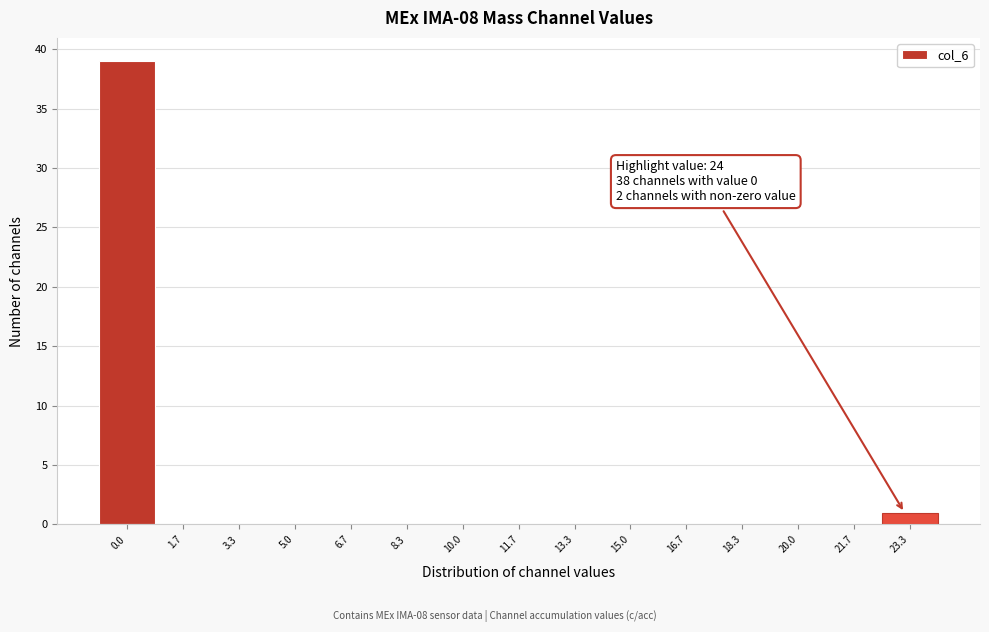

Reading left to right, list all the values displayed in this chart.

0.0=39	1.7=0	3.3=0	5.0=0	6.7=0	8.3=0	10.0=0	11.7=0	13.3=0	15.0=0	16.7=0	18.3=0	20.0=0	21.7=0	23.3=1